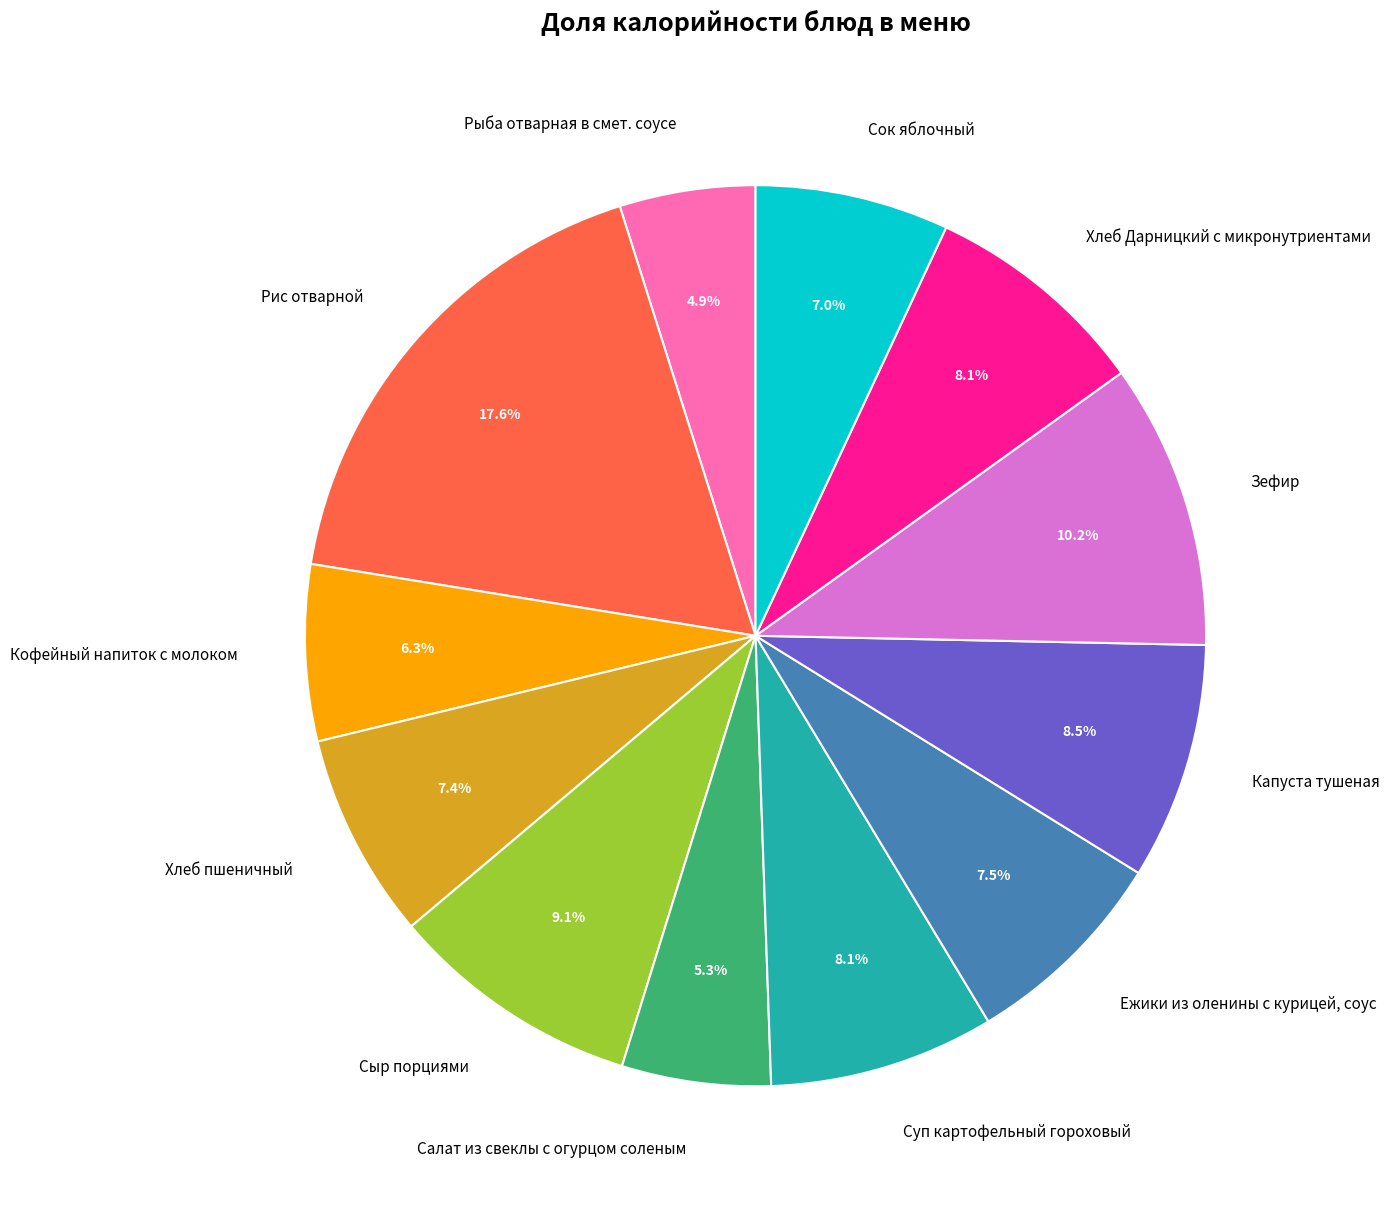

Does Сок яблочный represent more than half of the total?

No